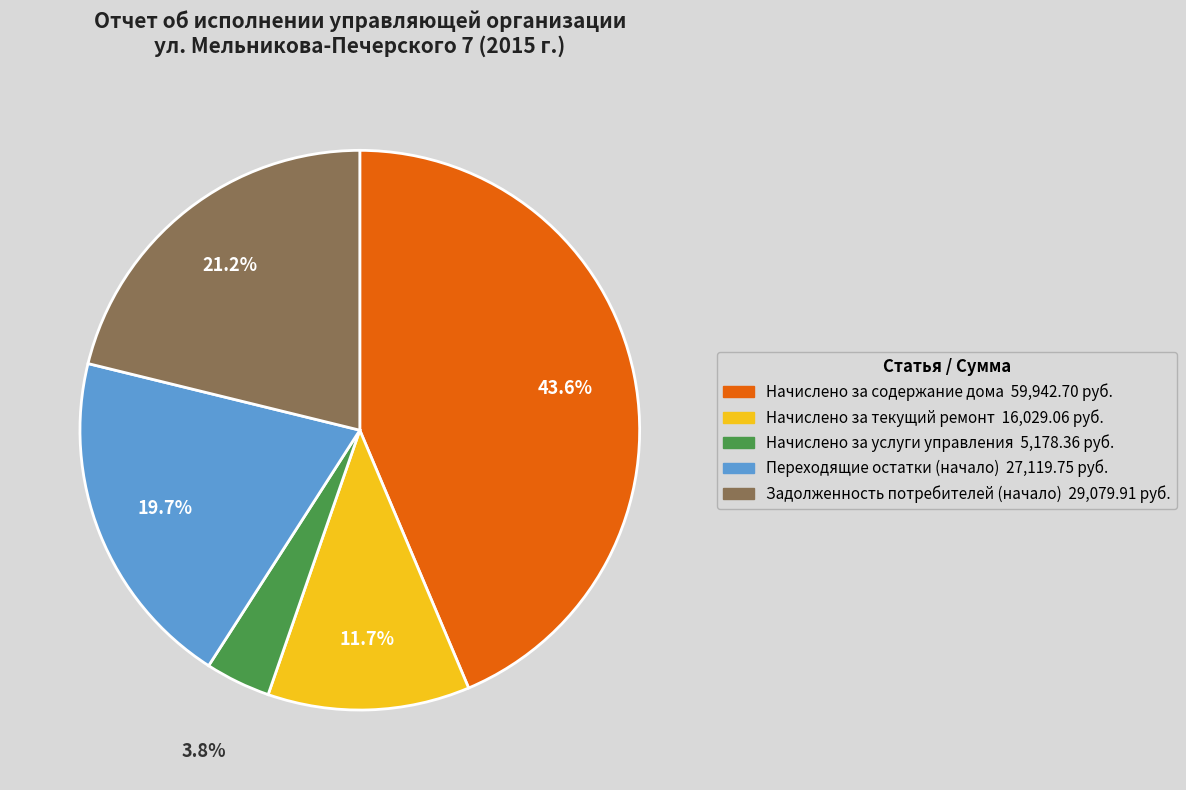

How much of the chart is everything except Начислено за текущий ремонт?

88.3%